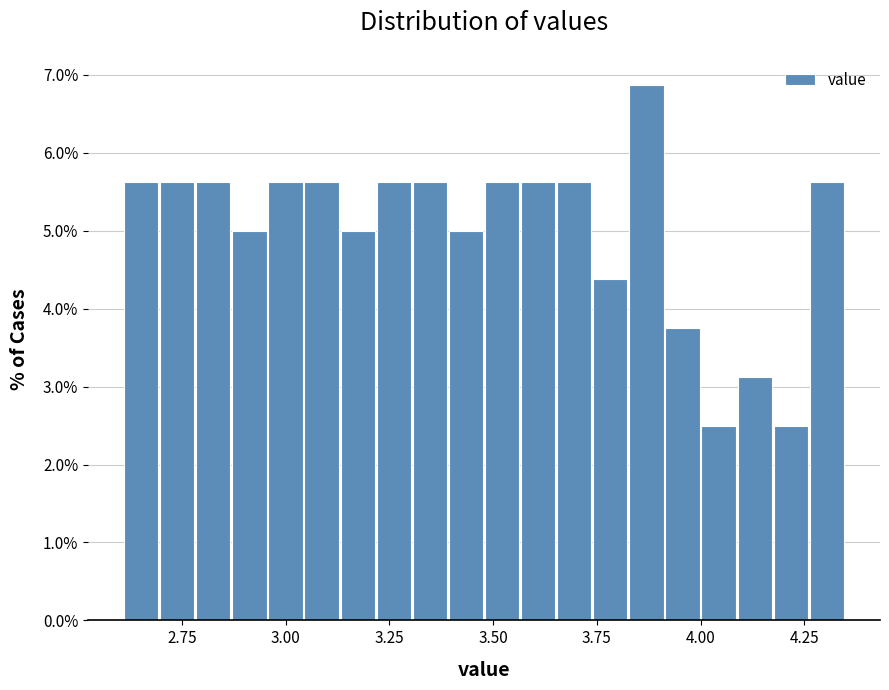

Around what value on the x-axis is the tallest bar? Give the approximate position of its centre, as read against the axis.

3.85